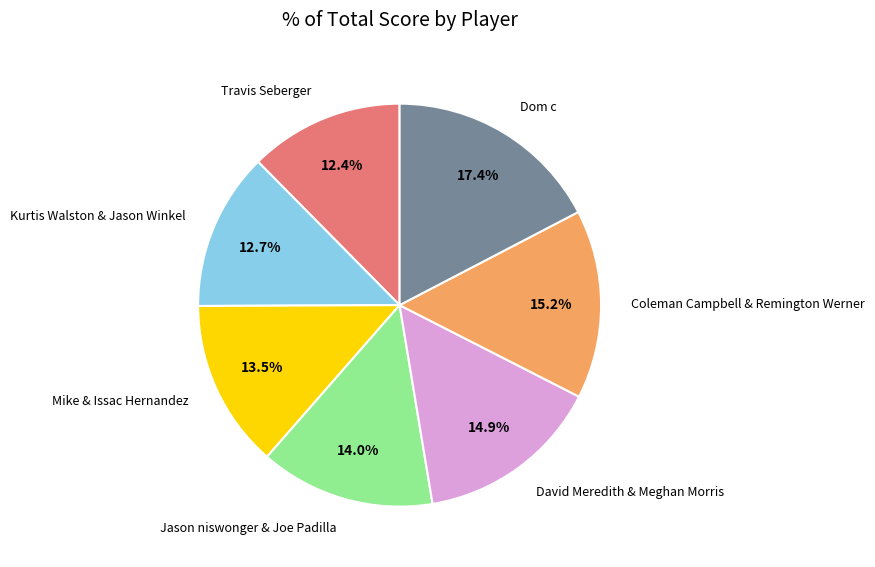

Which has a higher value, Jason niswonger & Joe Padilla or David Meredith & Meghan Morris?

David Meredith & Meghan Morris